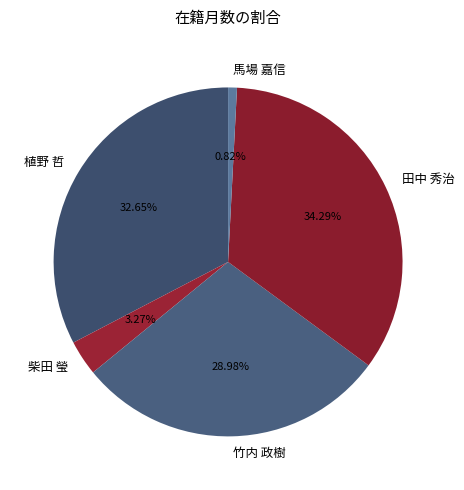

Rank the categories by value from lowest to highest.

馬場 嘉信, 柴田 瑩, 竹内 政樹, 植野 哲, 田中 秀治